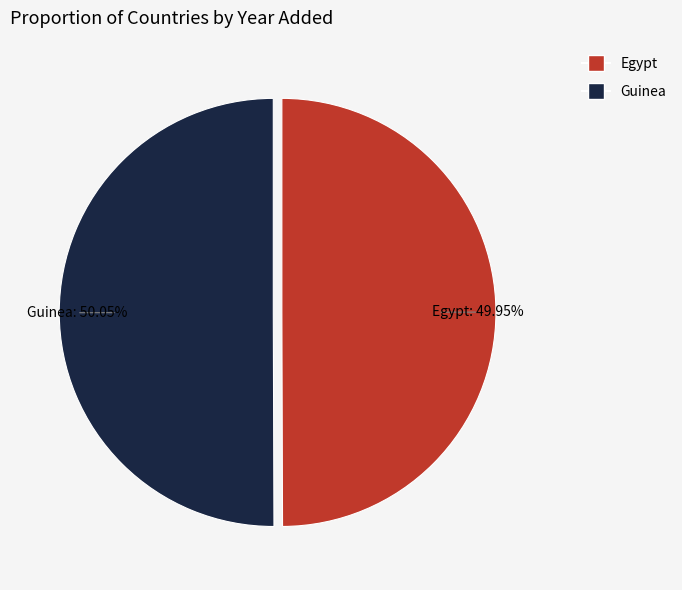

Does any single category account for the majority?

Yes